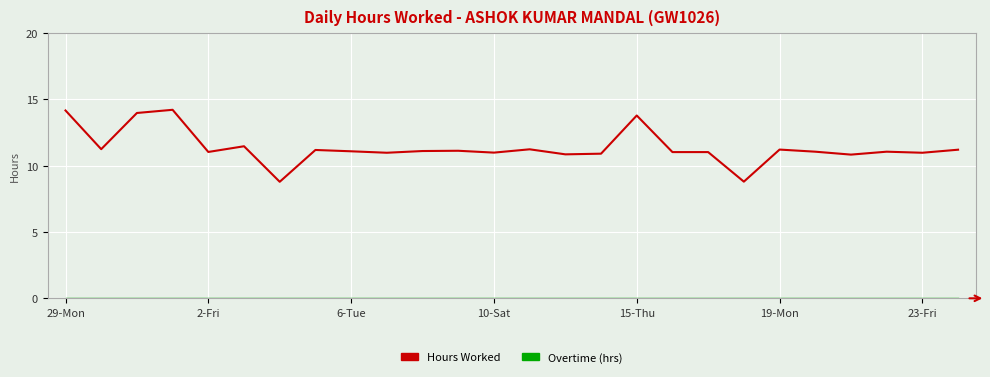

What is the maximum value shown in the chart?

14.2